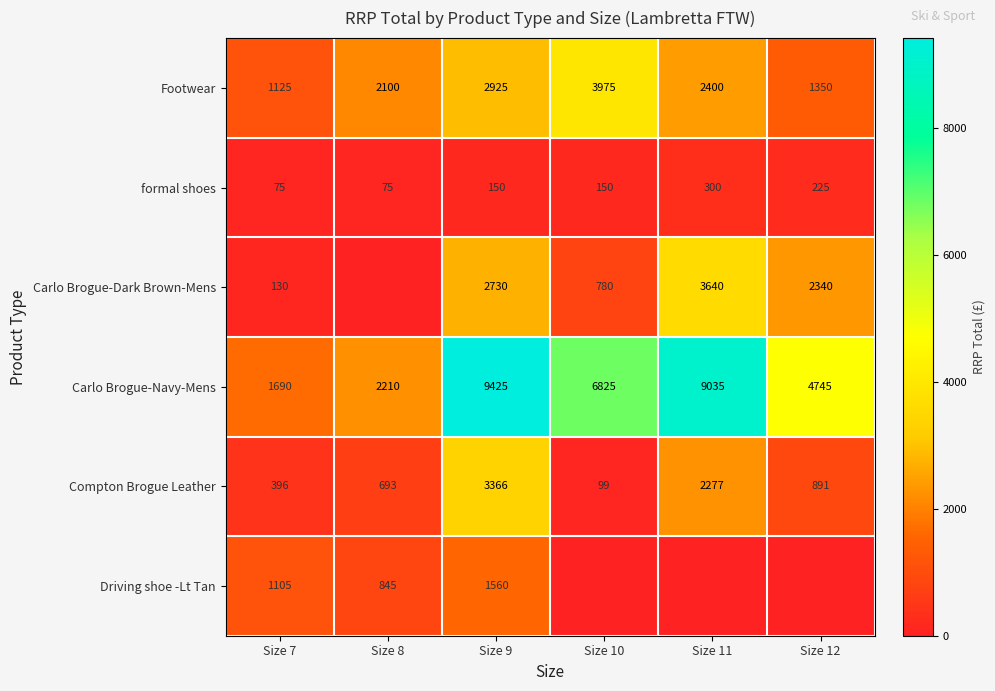

Between Size 7 and Size 11, which is larger?

Size 11